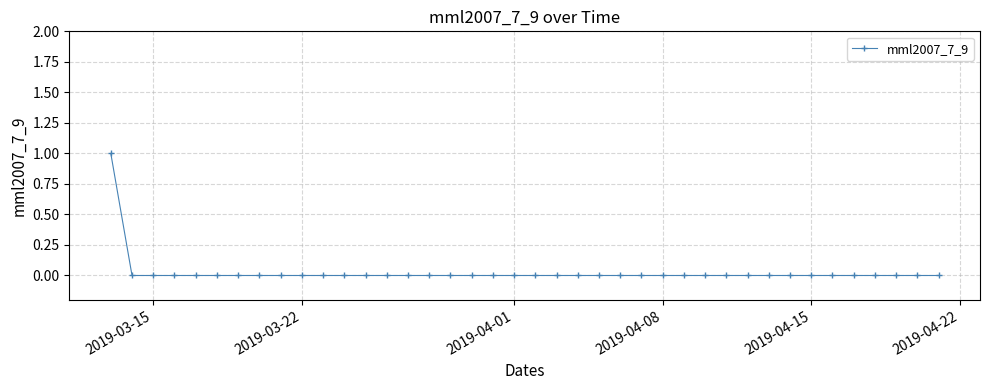

The value at 2019-03-22 is 0. True or false?

True